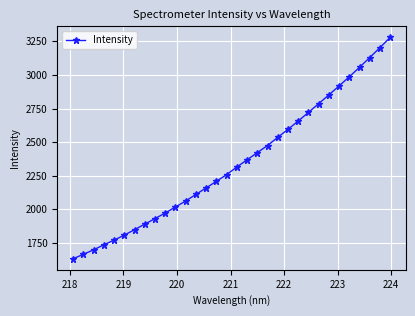

What is the minimum value shown in the chart?

1632.0